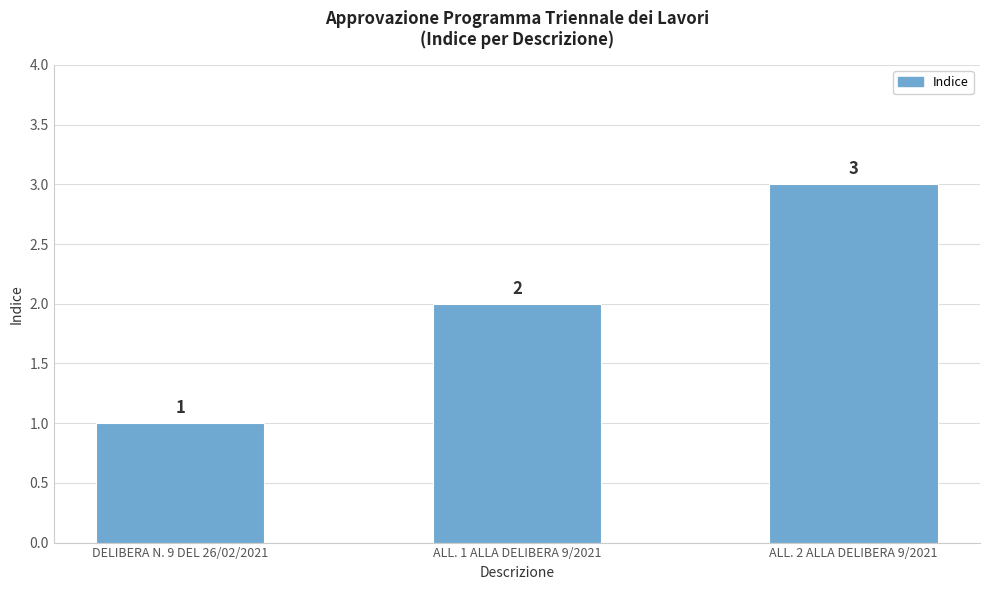

How many values are below 2?

1